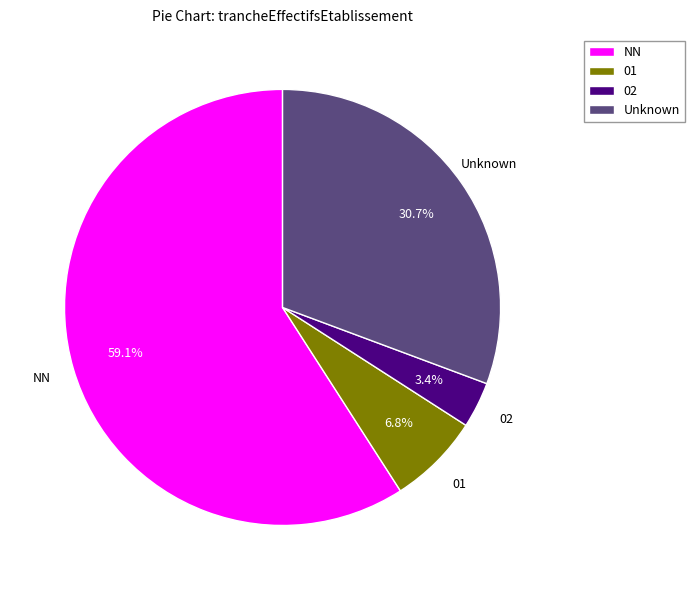

The 02 slice represents 3% of the pie. True or false?

True